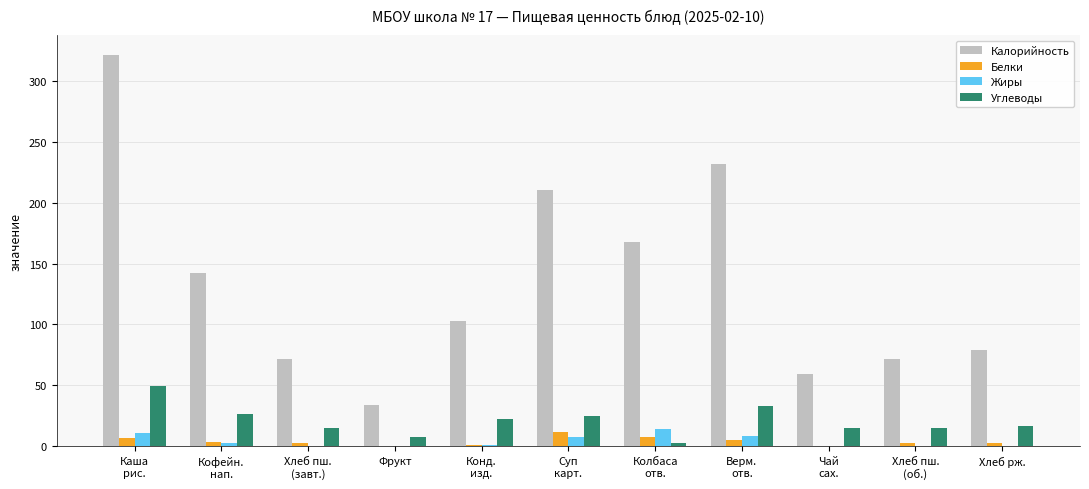

Which series has the largest total across all categories?

Калорийность